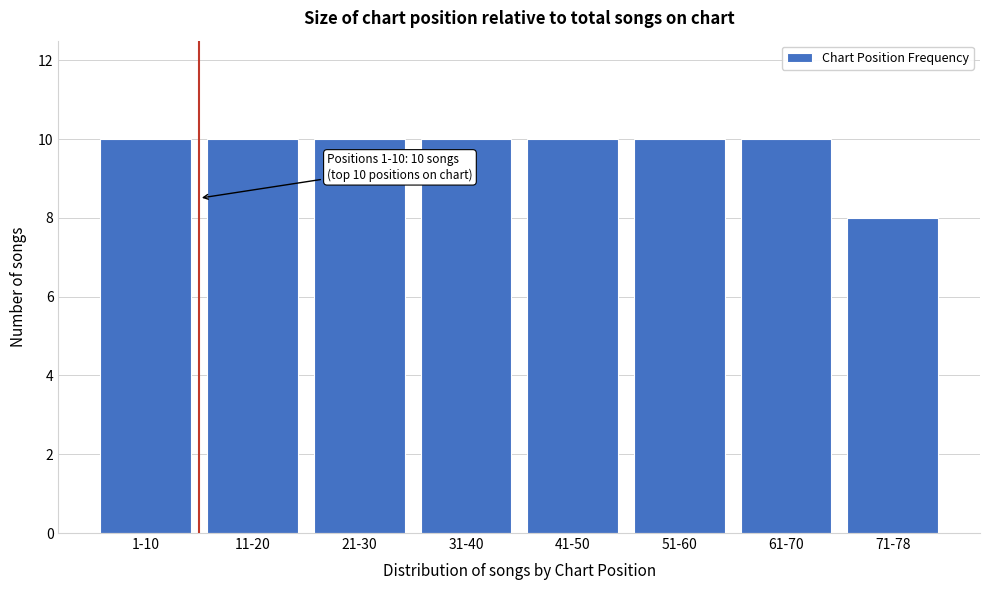

Reading left to right, list all the values displayed in this chart.

10	10	10	10	10	10	10	8